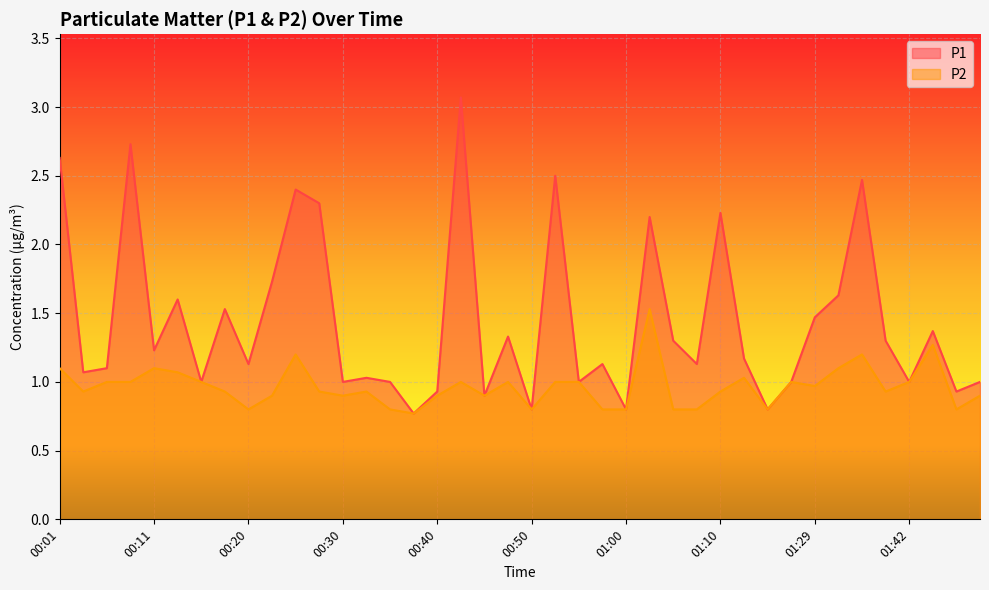

True or false: P2 has a value of 1.3 at 00:40.

False